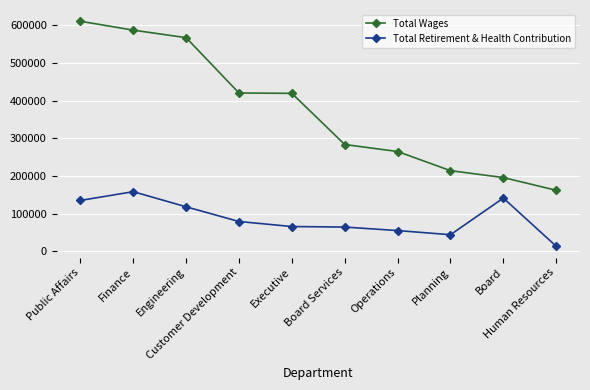

Rank the series by their average value, from highest to lowest.

Total Wages, Total Retirement & Health Contribution